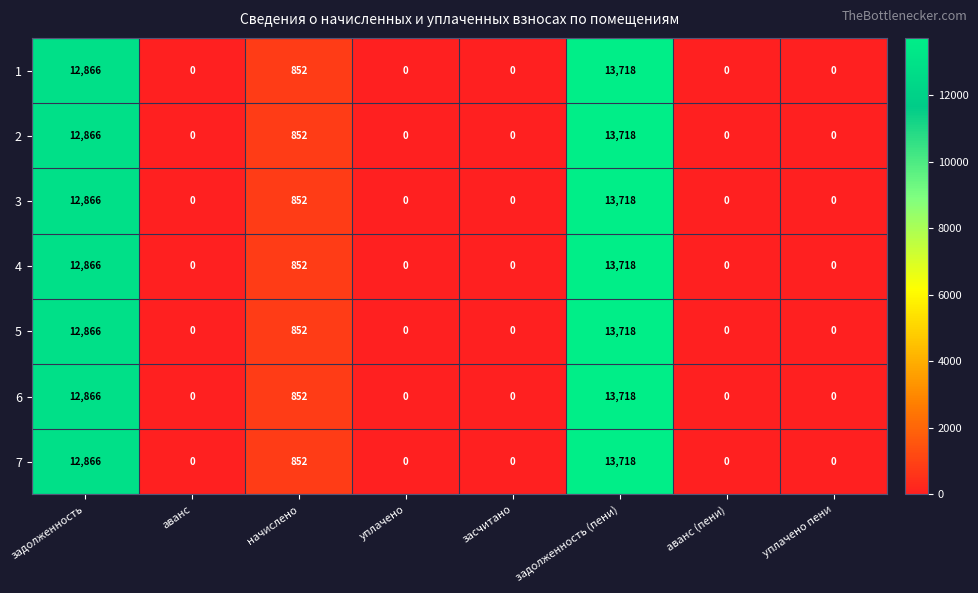

Which category has the highest value across all series?

задолженность (пени)